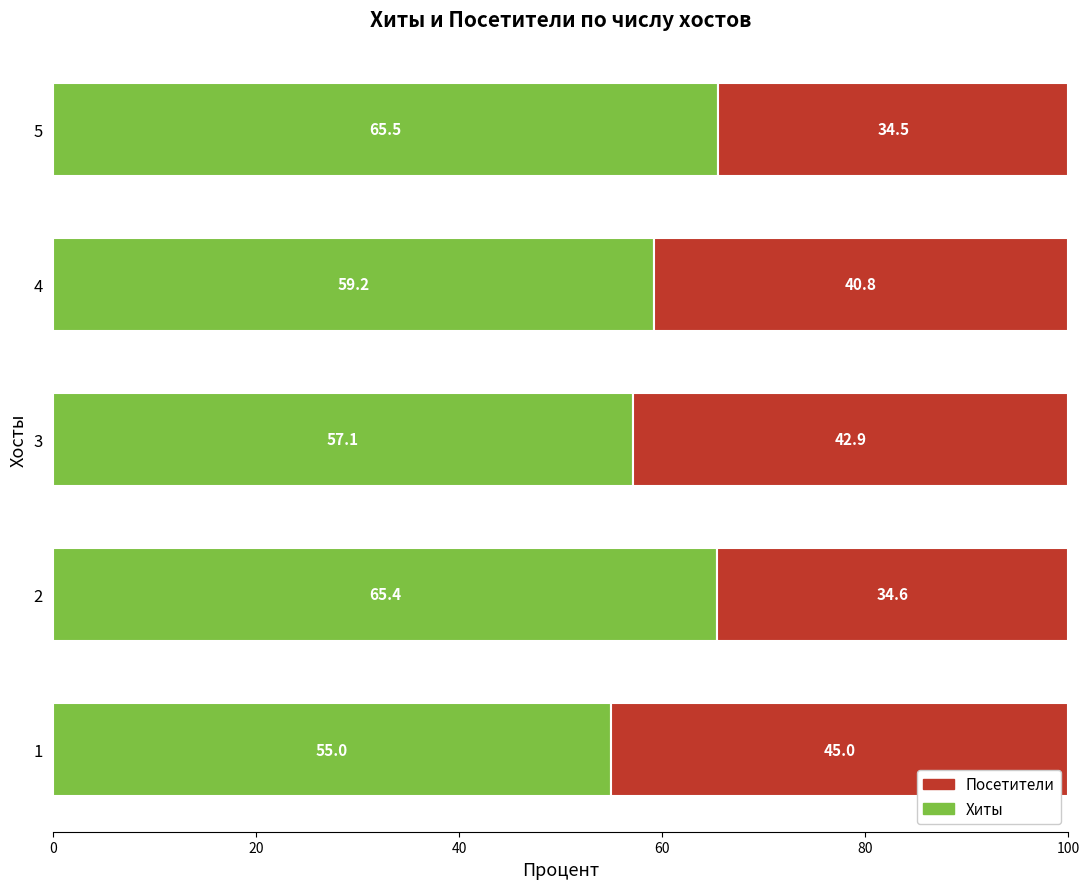

At which label is Хиты closest to 60?

4